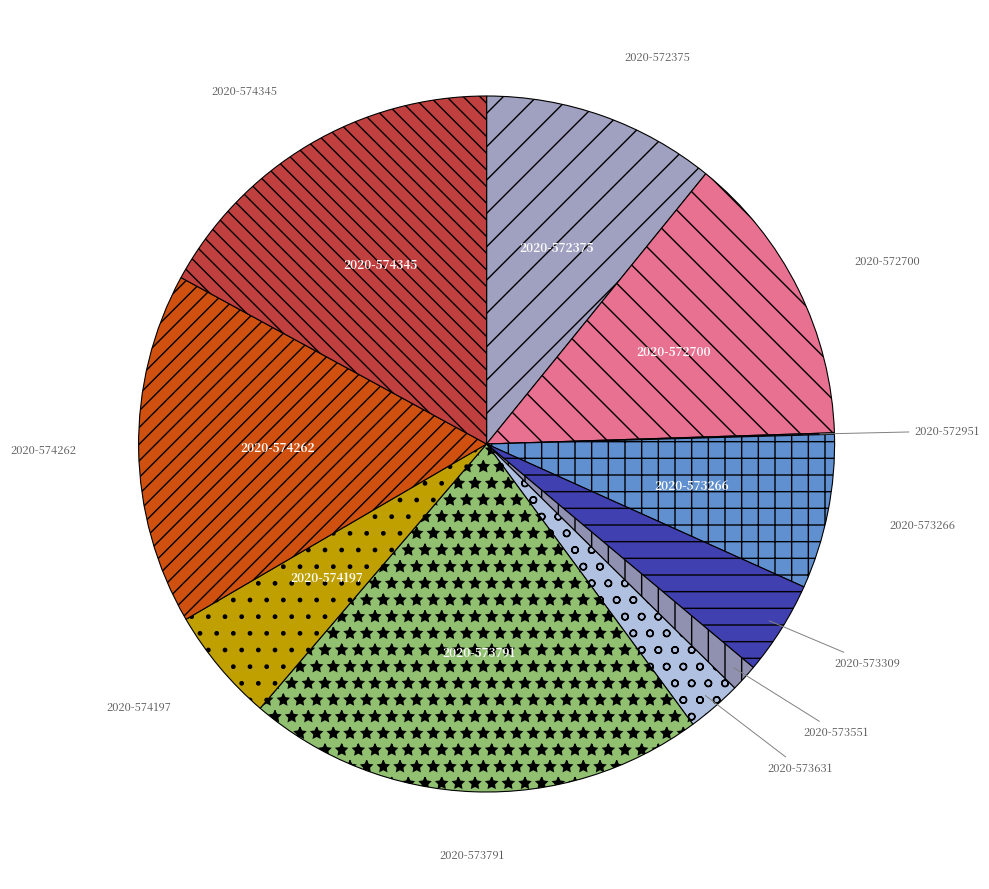

What is the largest slice in the pie chart?

2020-573791